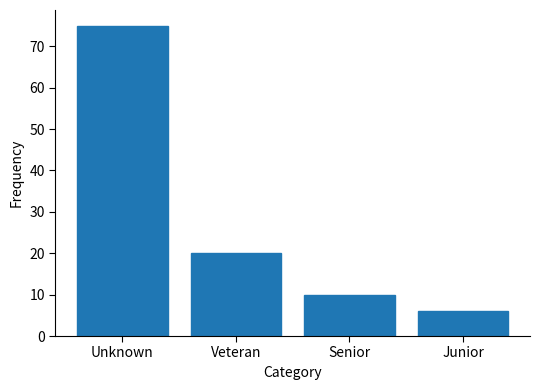

Reading left to right, transcribe all the data shown in this chart.

Unknown=75	Veteran=20	Senior=10	Junior=6